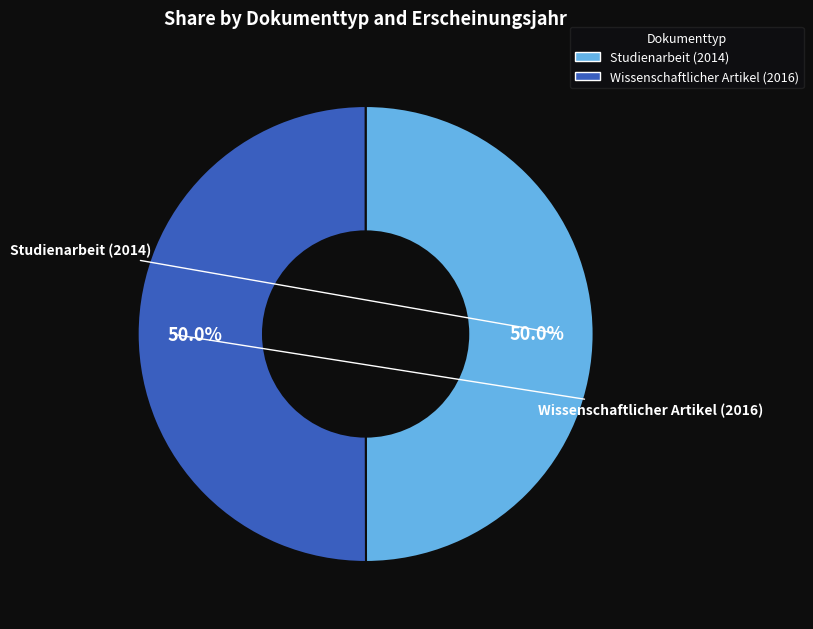

True or false: Wissenschaftlicher Artikel (2016) accounts for 42% of the total.

False